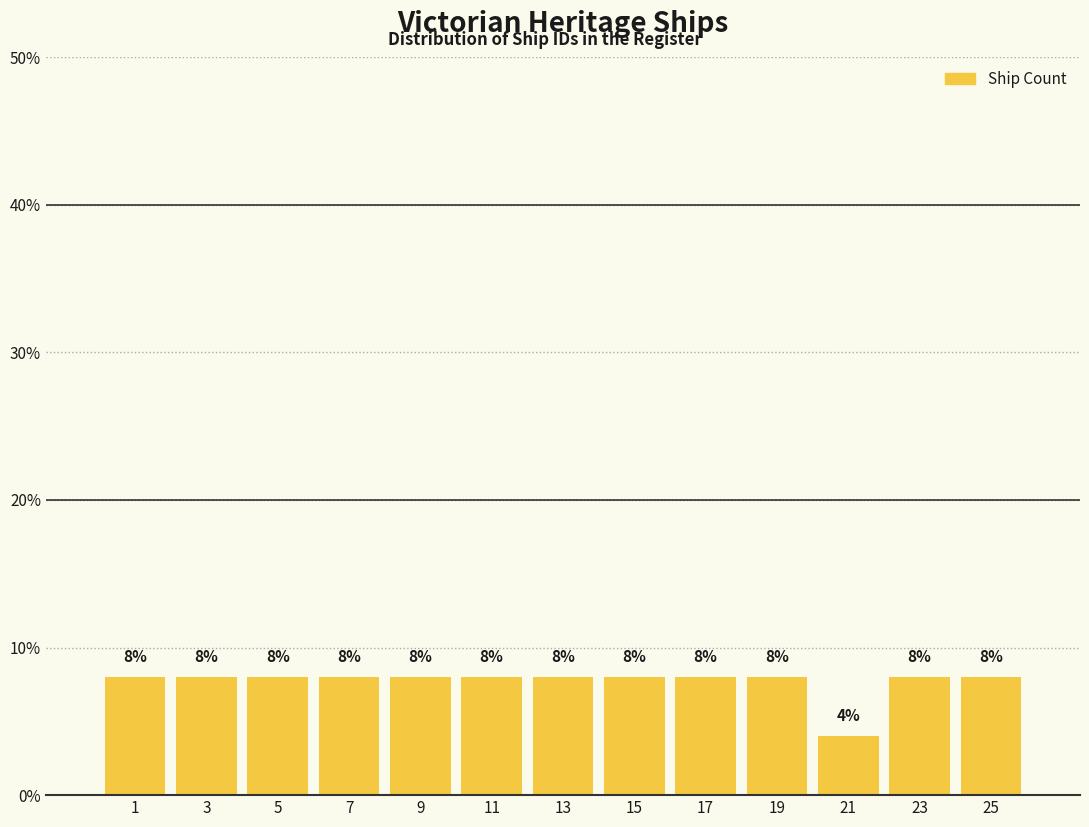

Reading left to right, list all the values displayed in this chart.

1=8	3=8	5=8	7=8	9=8	11=8	13=8	15=8	17=8	19=8	21=4	23=8	25=8